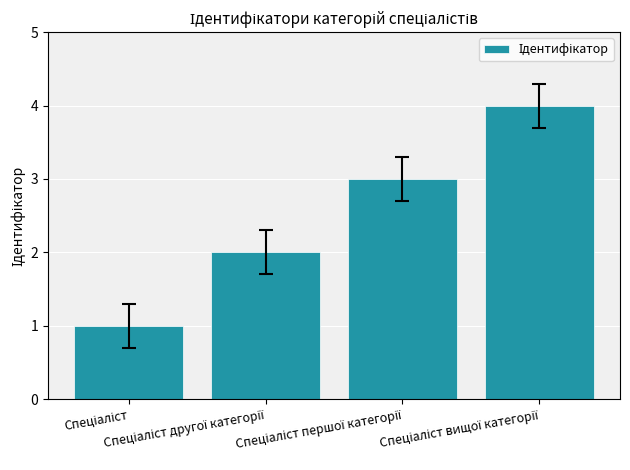

What is the value of the 1st bar from the left?

1